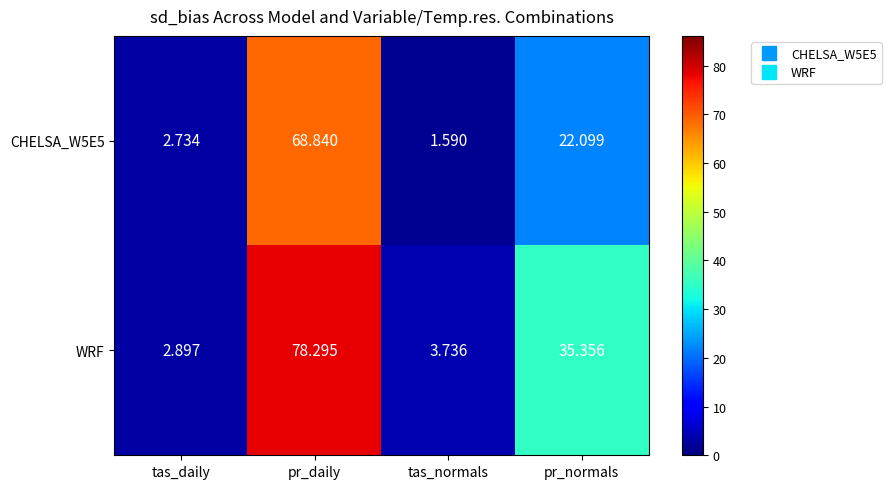

Where is WRF nearest to the value 40?

pr_normals